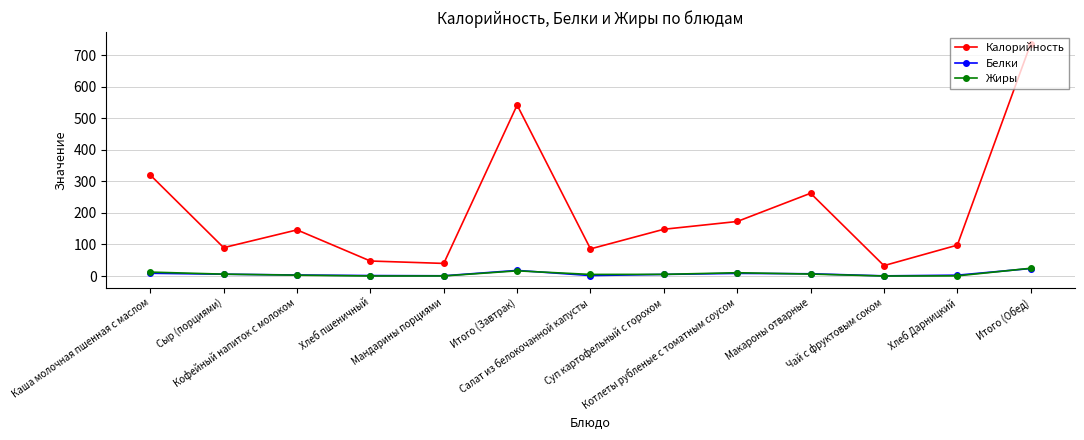

Which series changed the most between Котлеты рубленые с томатным соусом and Хлеб Дарницкий?

Калорийность